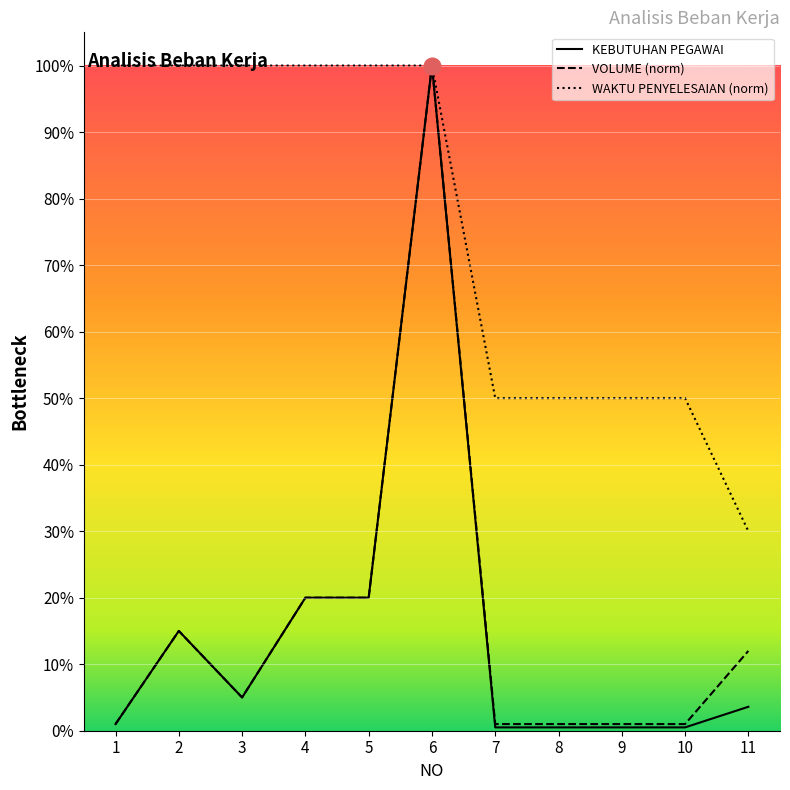

Is this an area chart (filled region under the line)?

No